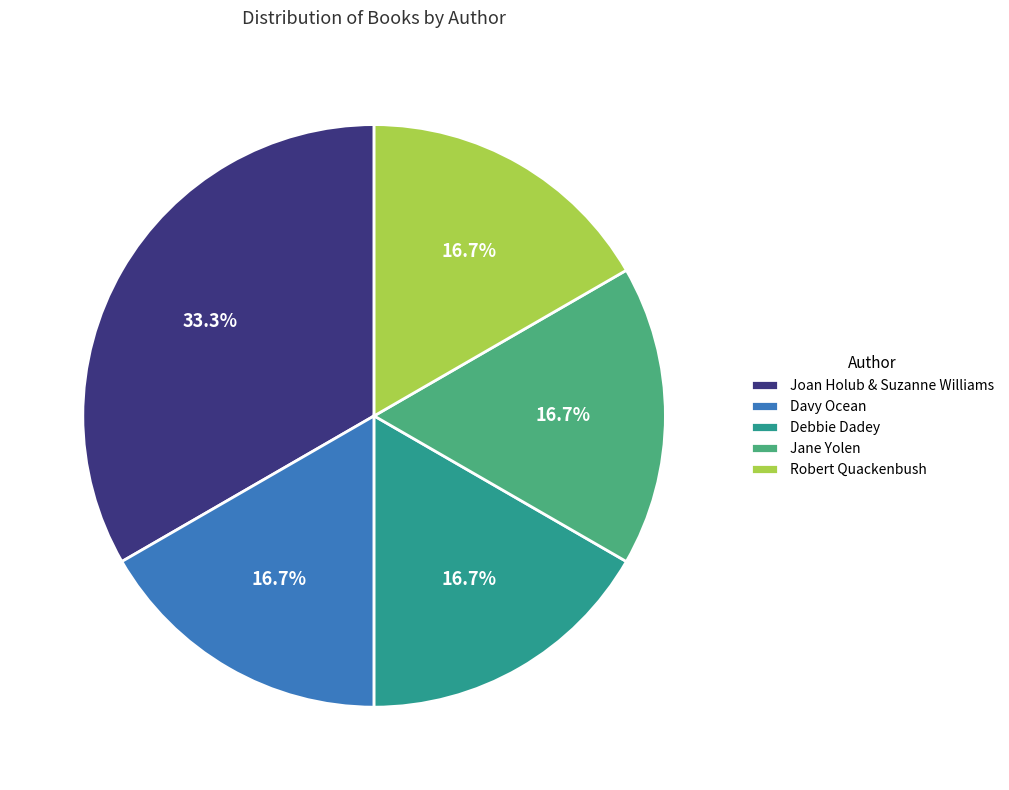

Is there a majority slice in this chart?

No